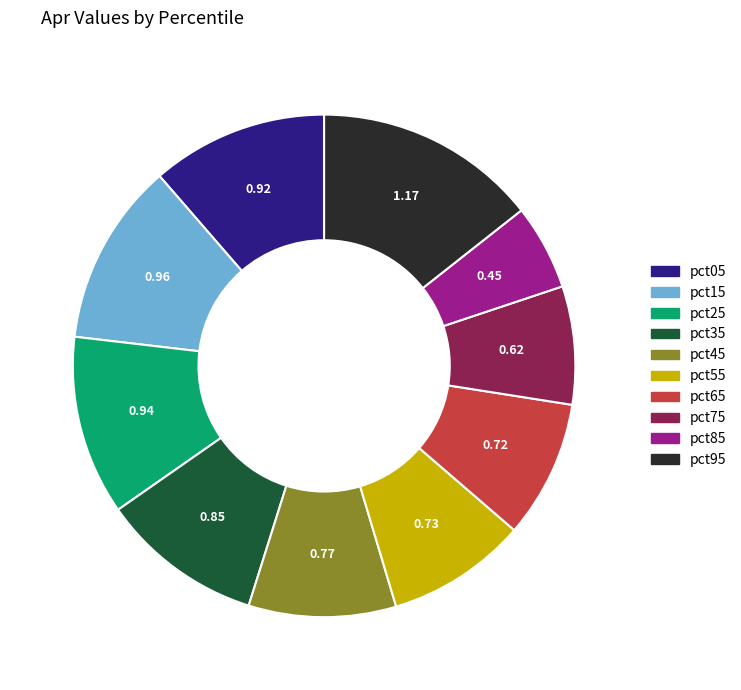

Does pct75 account for over 50% of the chart?

No